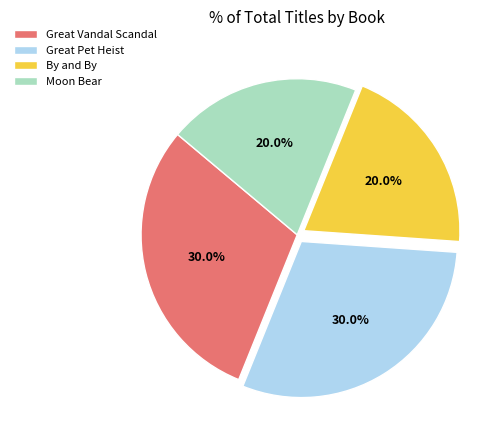

Count the number of slices in the pie.

4